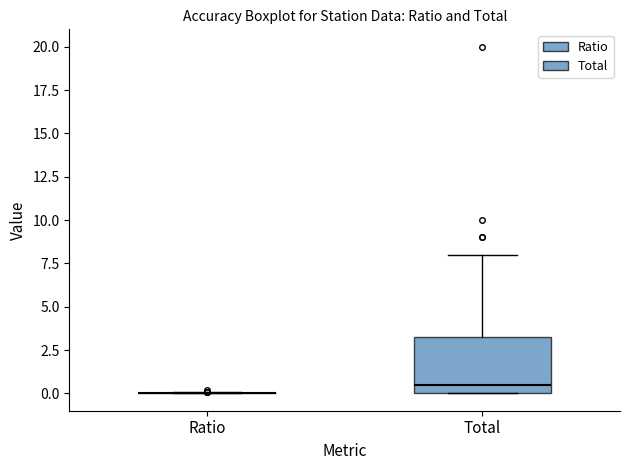

Comparing the boxes themselves (not the whiskers), which one is the tallest?

Total